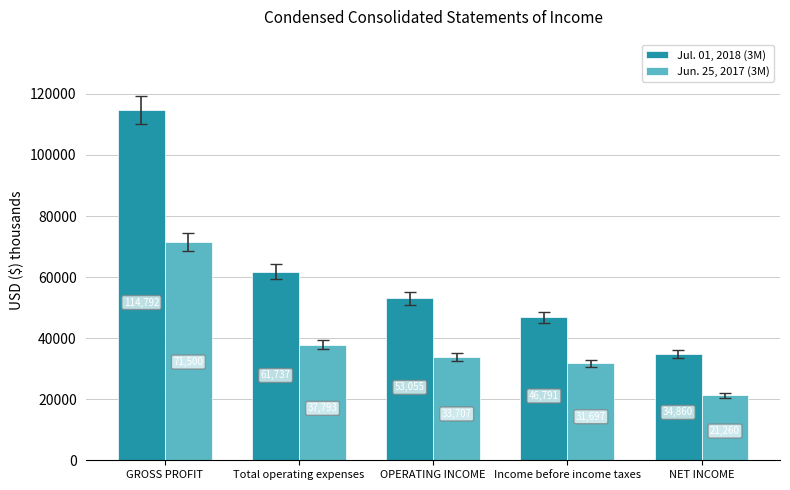

What is the label of the 1st bar from the right?

NET INCOME